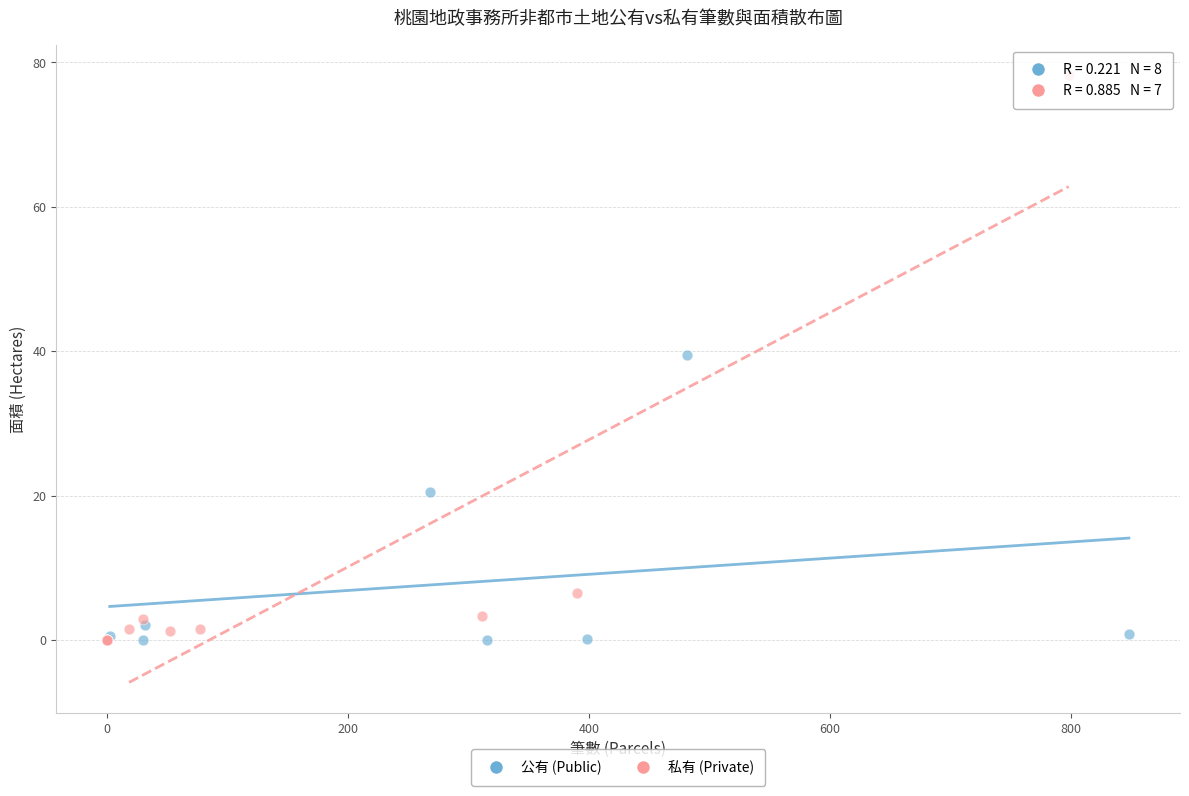

Which series has the largest Y range (max minus min)?

私有 (Private)